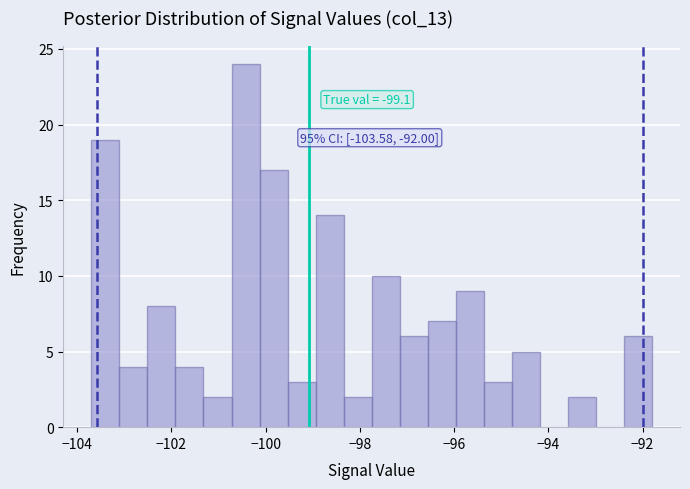

Read against the x-axis, roughly where is the centre of the tallest bar?

-100.4